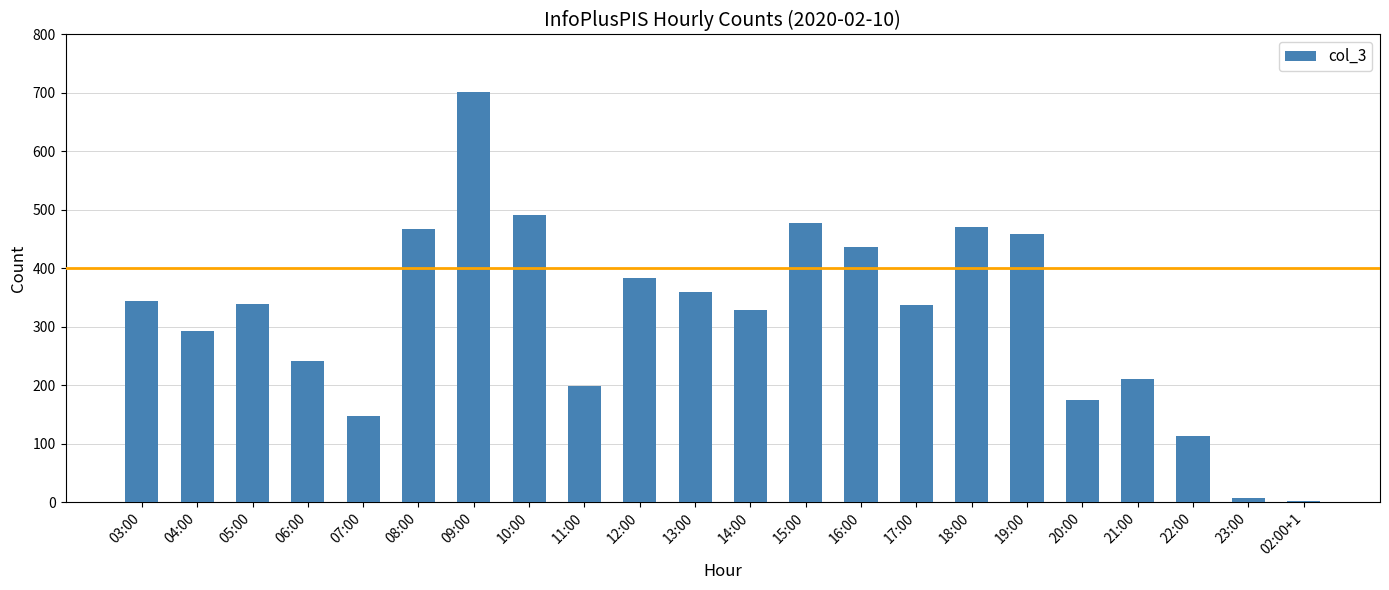

The value at 04:00 is 293. True or false?

True